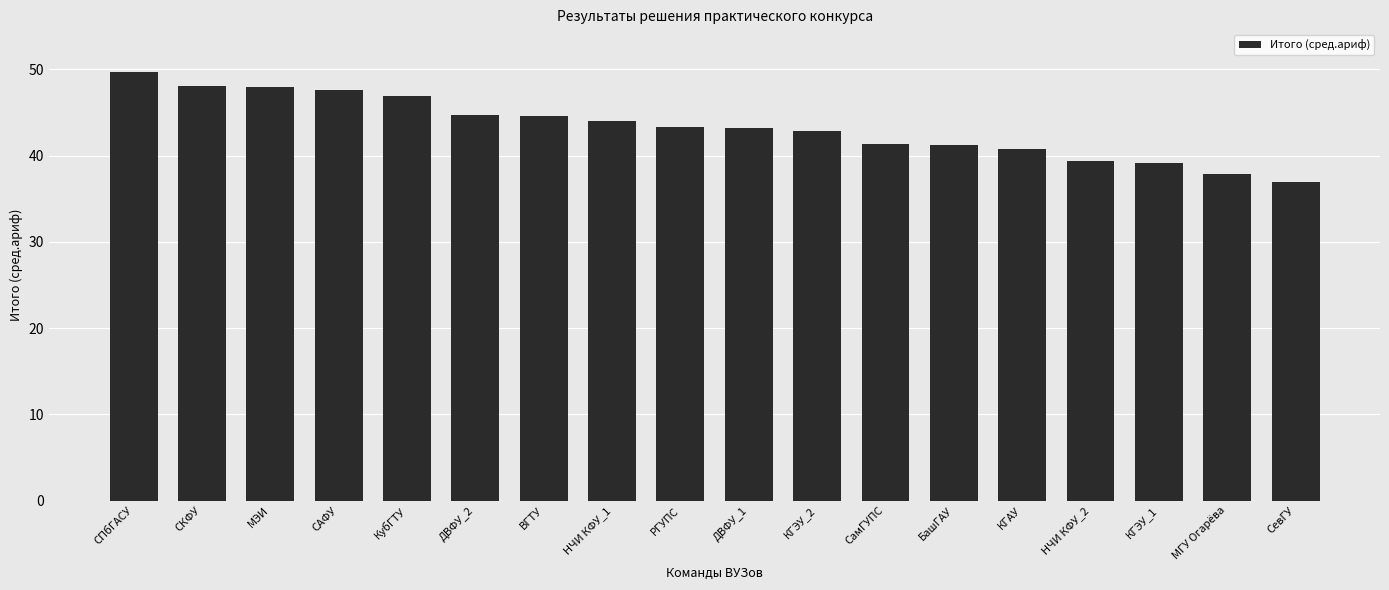

True or false: the data shows 44.7 at ДВФУ_2.

True